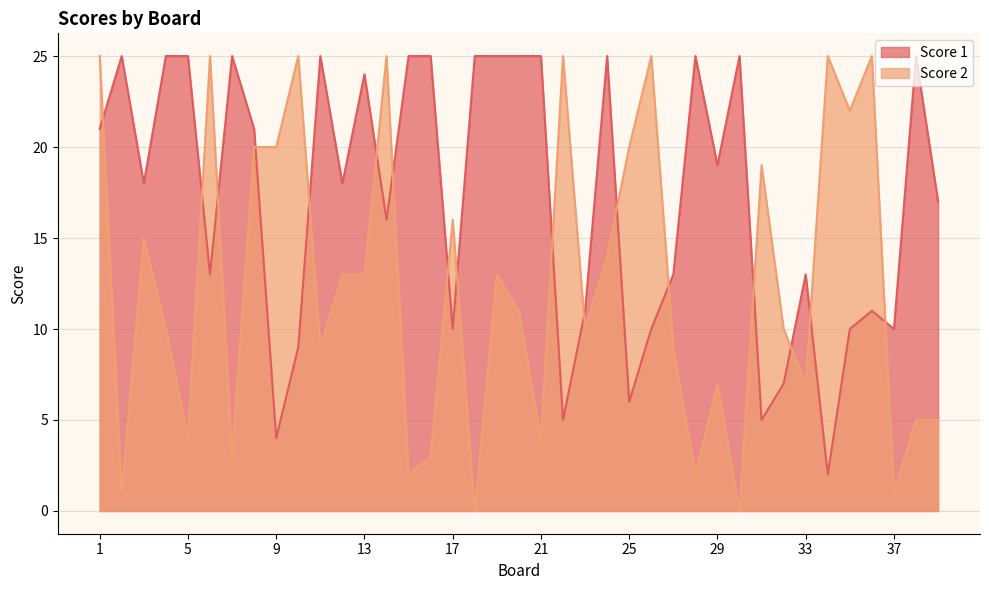

How many data points does each series have?

39